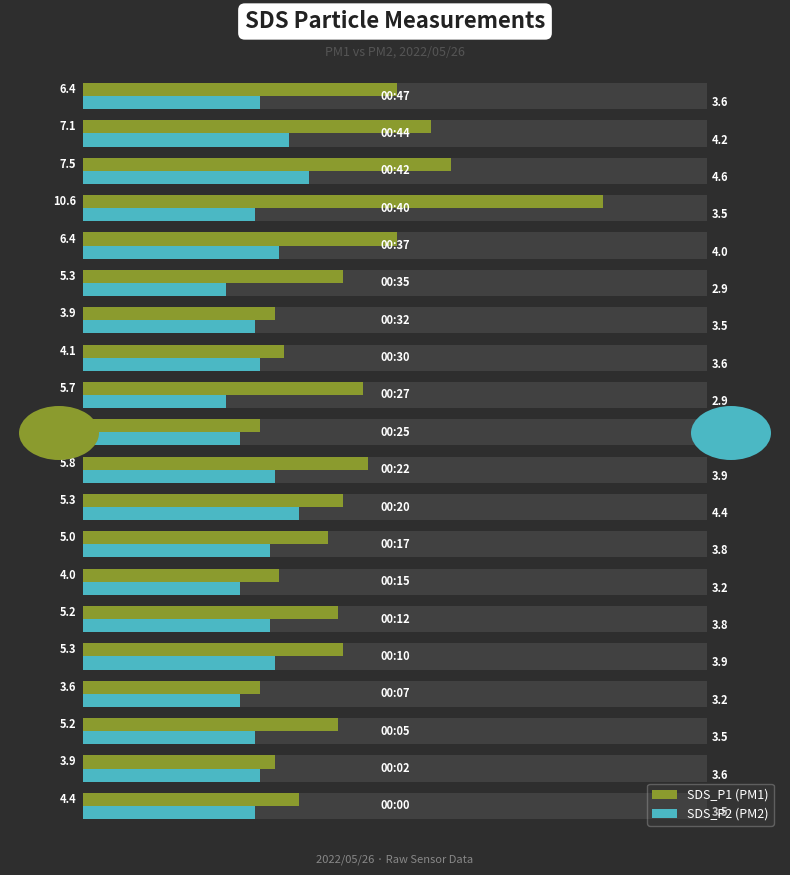

The value of SDS_P2 at 12 is 3.8. True or false?

True